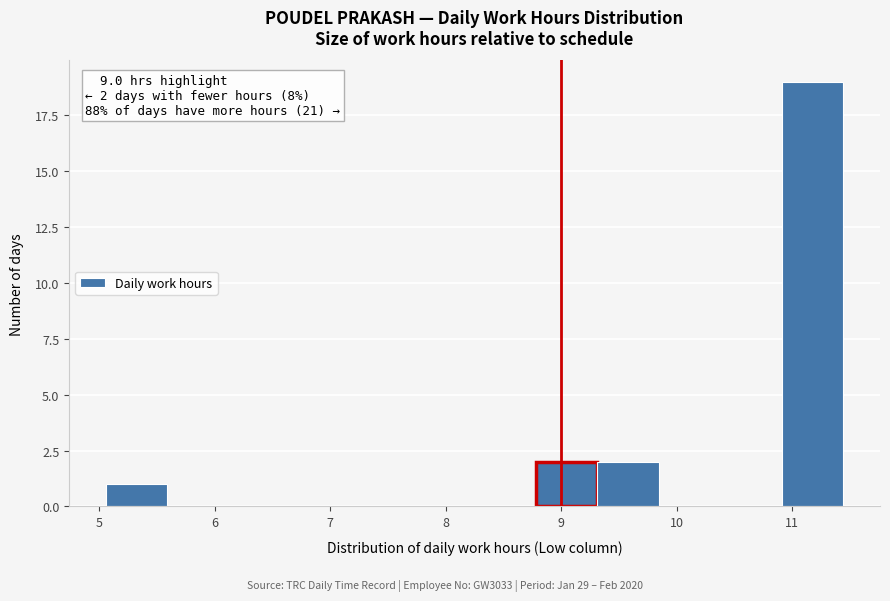

Which range on the x-axis has the tallest bar?

10.9 to 11.4